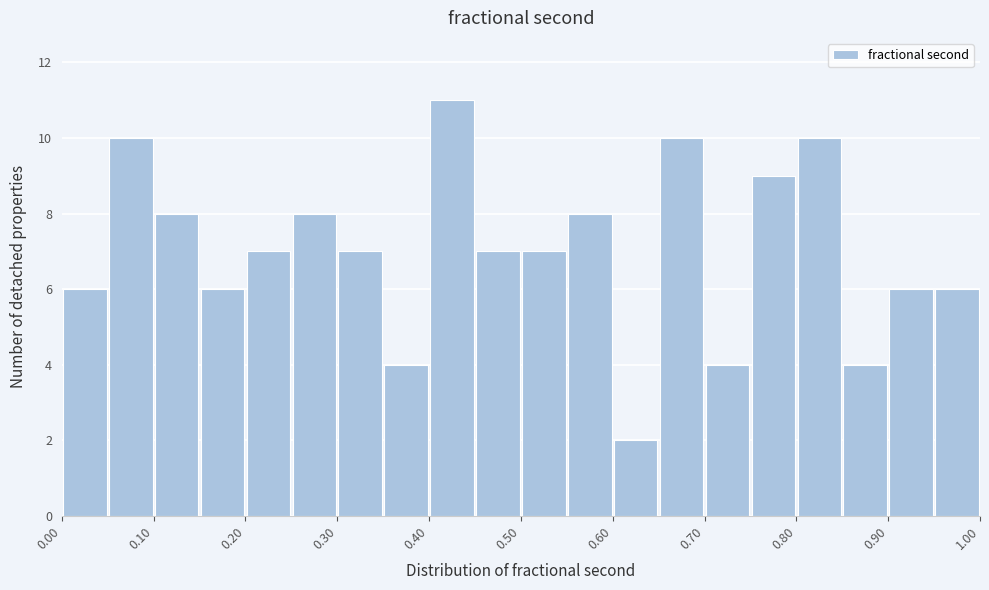

Reading left to right, transcribe this chart: for each bar, give the range it covers on the x-axis and its height. The values are not printed on the chart, so give them approximately, as read against the axis.

0.00 to 0.05: 6
0.05 to 0.10: 10
0.10 to 0.15: 8
0.15 to 0.20: 6
0.20 to 0.25: 7
0.25 to 0.30: 8
0.30 to 0.35: 7
0.35 to 0.40: 4
0.40 to 0.45: 11
0.45 to 0.50: 7
0.50 to 0.55: 7
0.55 to 0.60: 8
0.60 to 0.65: 2
0.65 to 0.70: 10
0.70 to 0.75: 4
0.75 to 0.80: 9
0.80 to 0.85: 10
0.85 to 0.90: 4
0.90 to 0.95: 6
0.95 to 1.00: 6